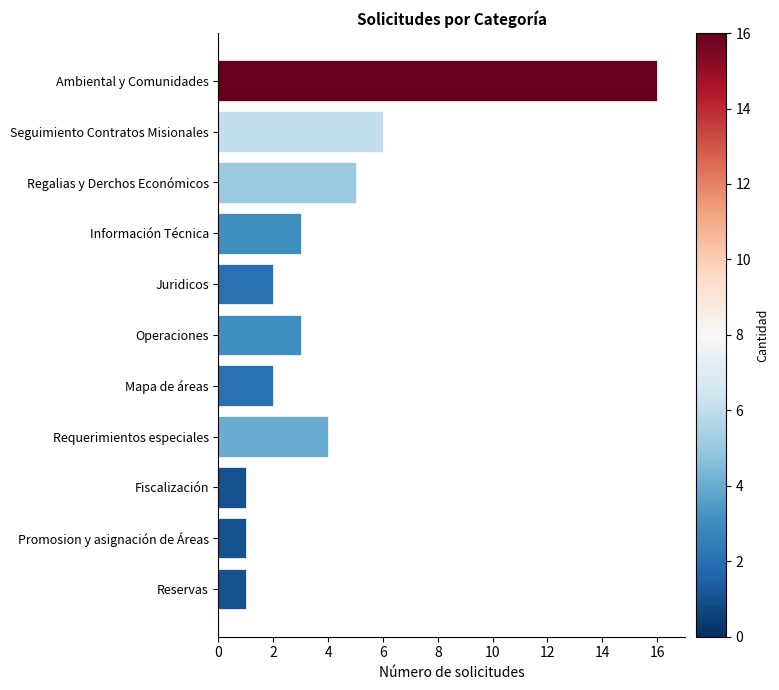

Is it true that the value at Requerimientos especiales is 4?

True